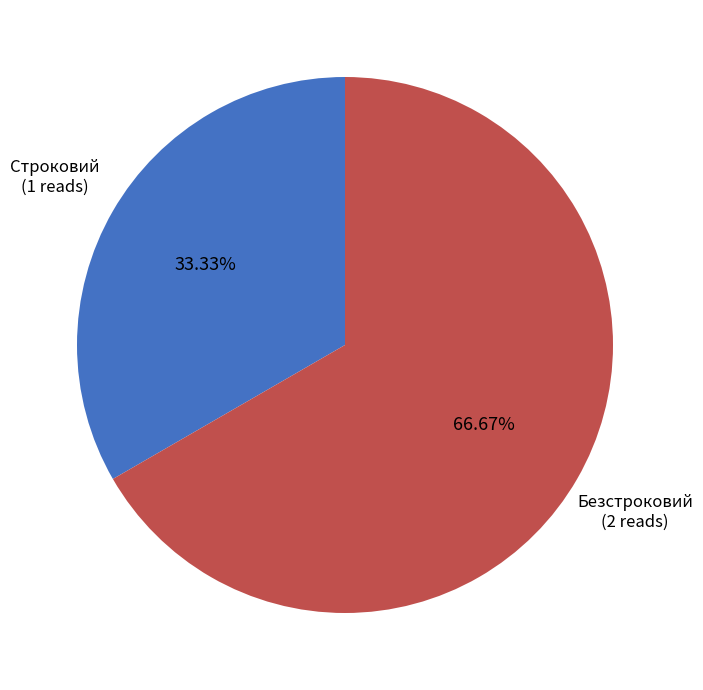

Is the sum of Безстроковий and Строковий greater than half?

Yes